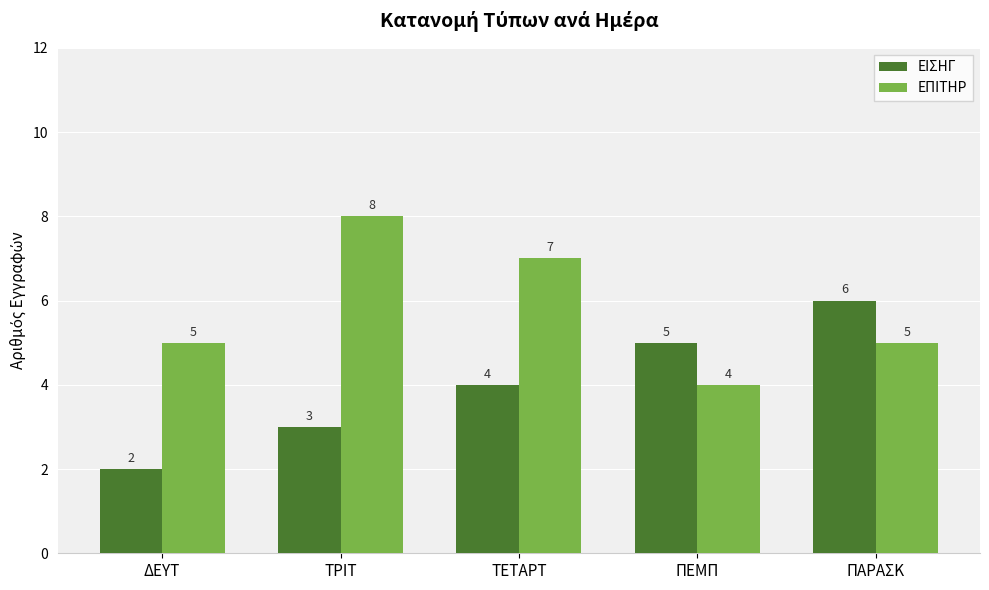

Is it true that ΕΙΣΗΓ equals 6 at ΠΑΡΑΣΚ?

True